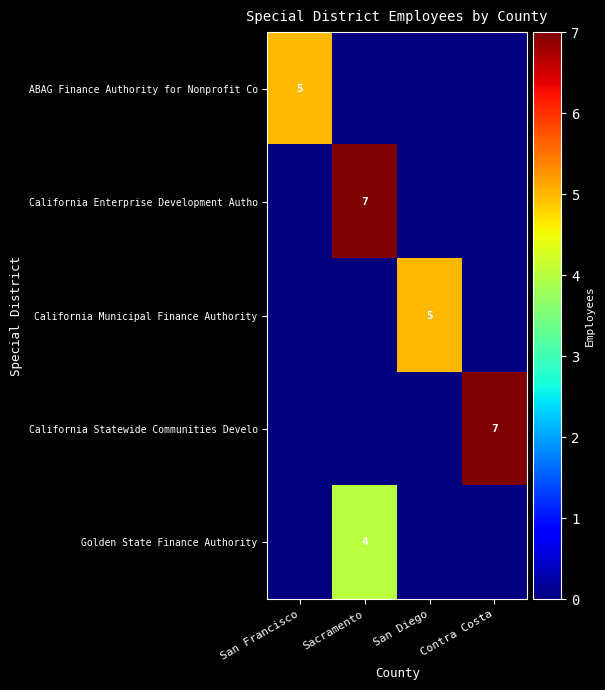

Is it true that Golden State Finance Authority equals 4 at Sacramento?

True